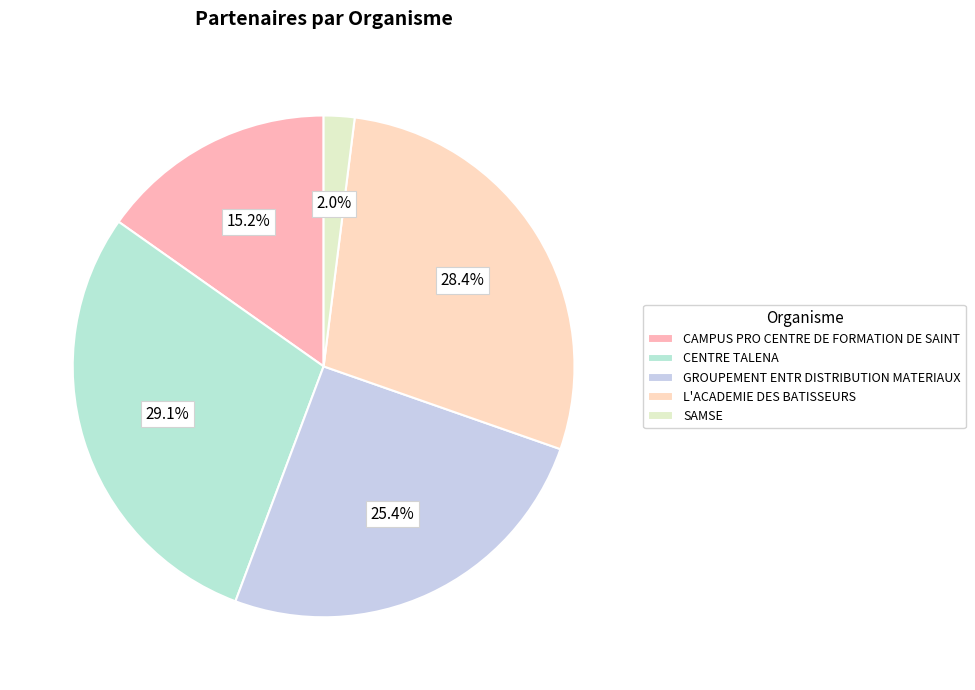

How many slices are in this pie chart?

5